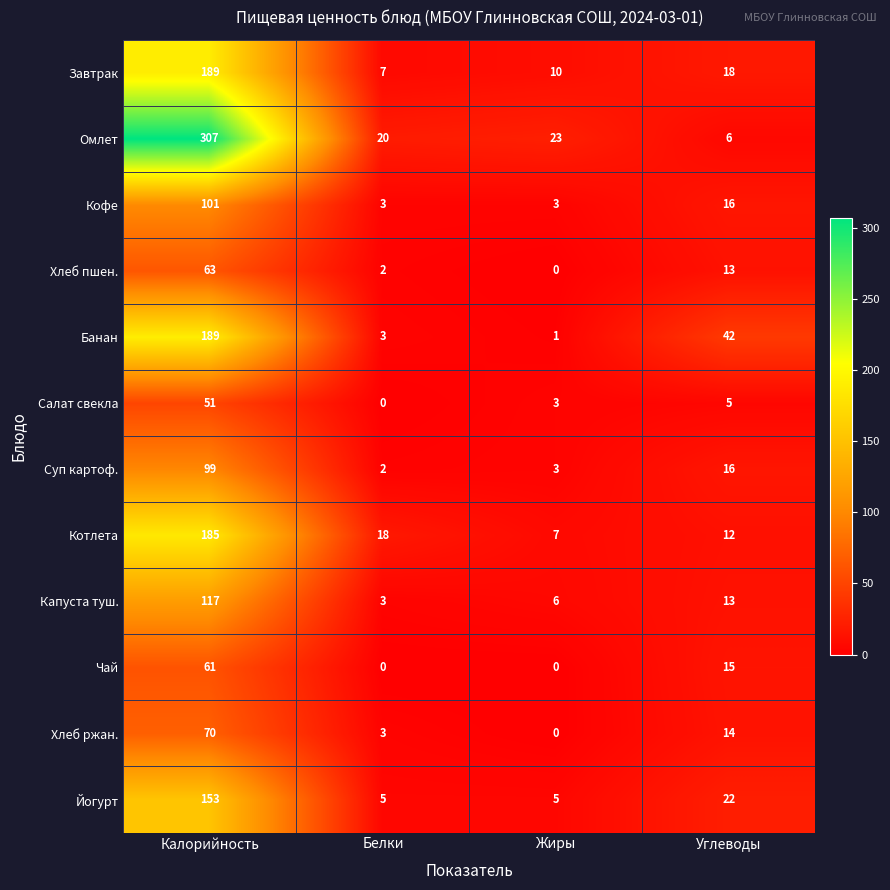

What is the sum of all Суп картоф. values?

120